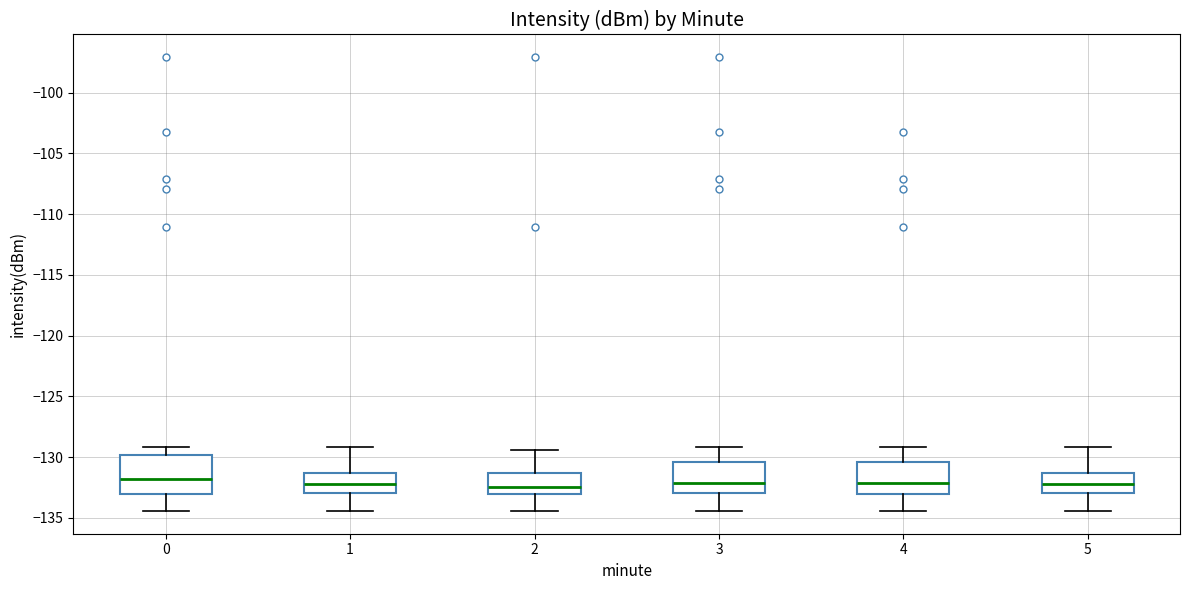

Reading left to right, transcribe this box plot: for each box, give where its median line is, the range the box spans, and where its two whiskers end, as read against the y-axis. The values are not printed on the chart, so give them approximately, as read against the axis.

0: median -132.0, box -133.0 to -130.0, whiskers -134.5 to -129.0
1: median -132.0, box -133.0 to -131.5, whiskers -134.5 to -129.0
2: median -132.5, box -133.0 to -131.5, whiskers -134.5 to -129.5
3: median -132.0, box -133.0 to -130.5, whiskers -134.5 to -129.0
4: median -132.0, box -133.0 to -130.5, whiskers -134.5 to -129.0
5: median -132.0, box -133.0 to -131.5, whiskers -134.5 to -129.0